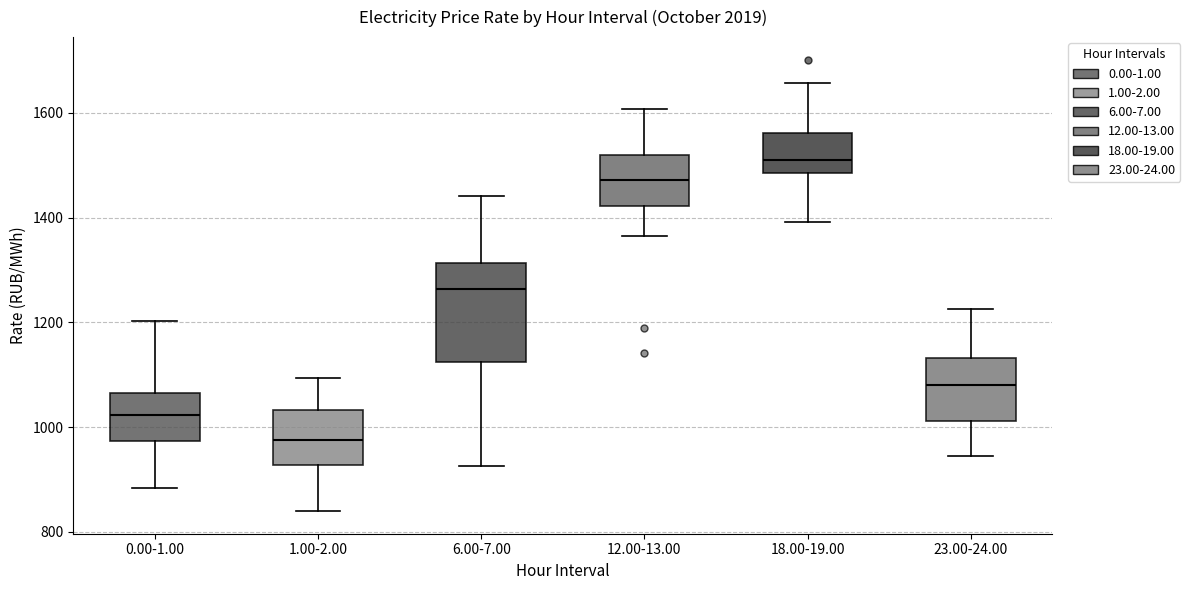

Which box has the lowest median line?

1.00-2.00